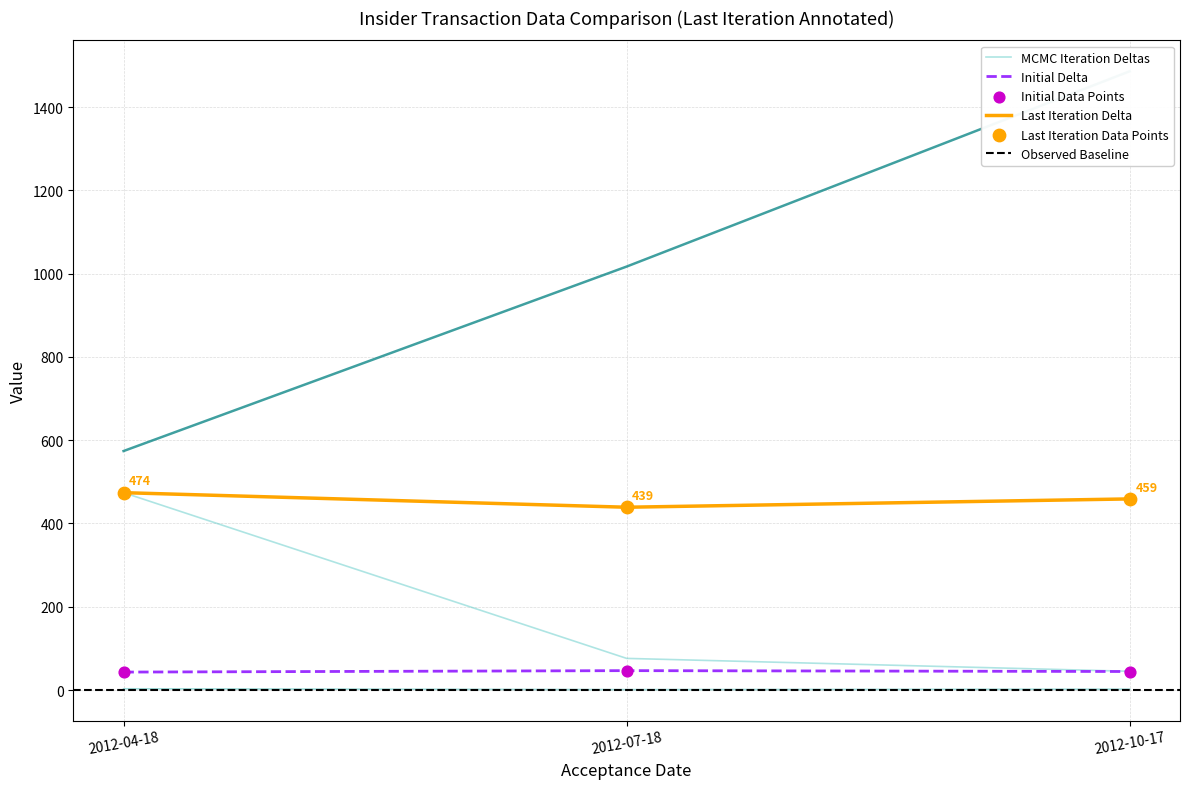

Is the value of MCMC Iteration Deltas at 2012-07-18 greater than the value of Last Iteration Delta at 2012-07-18?

No